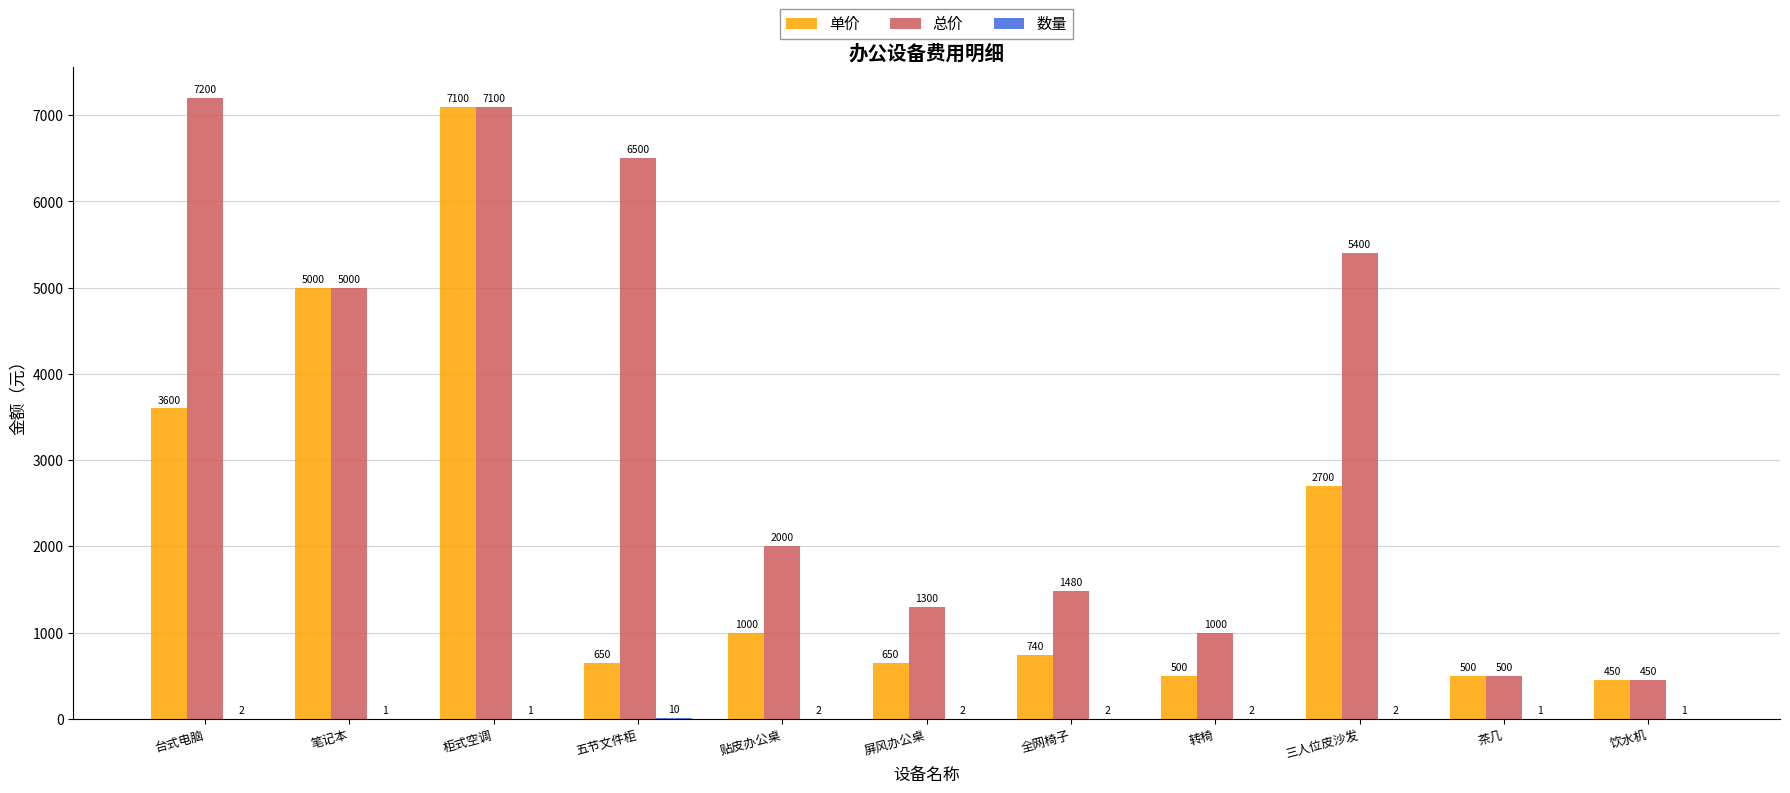

What is the sum of all 总价 values?

37930